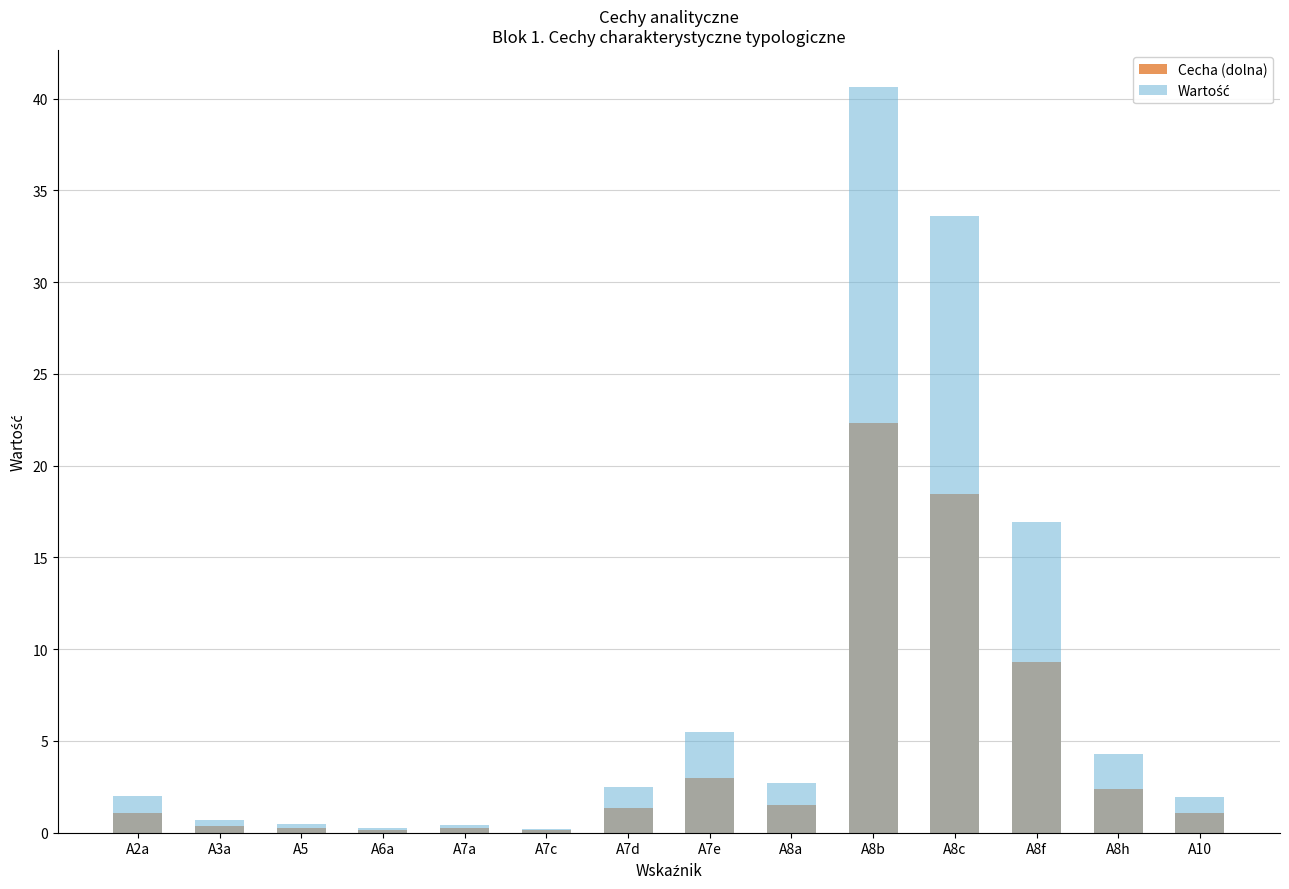

Does the chart contain stacked bars?

No